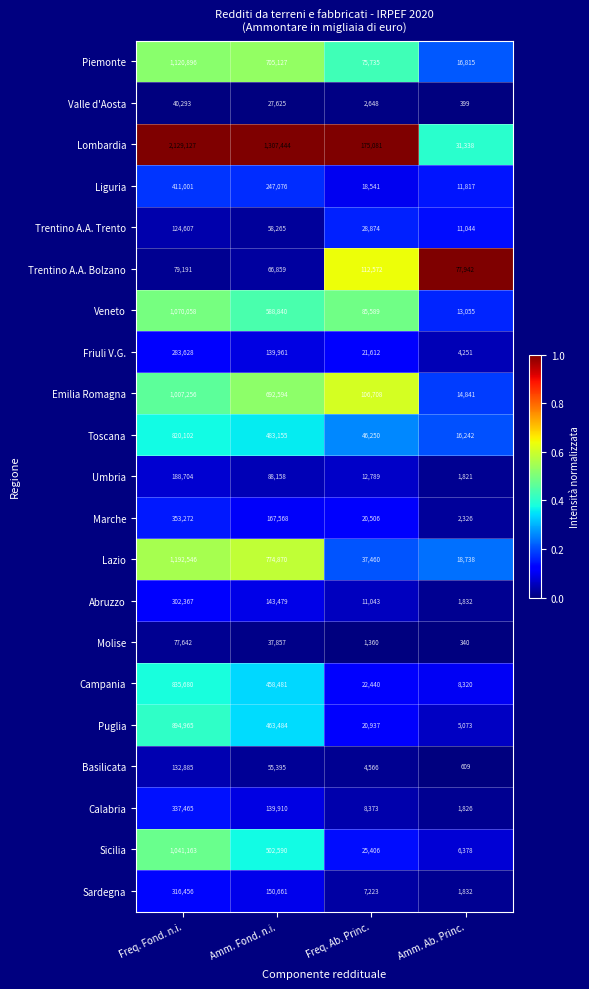

At which label does Veneto first exceed 588840?

Freq. Fond. n.i.